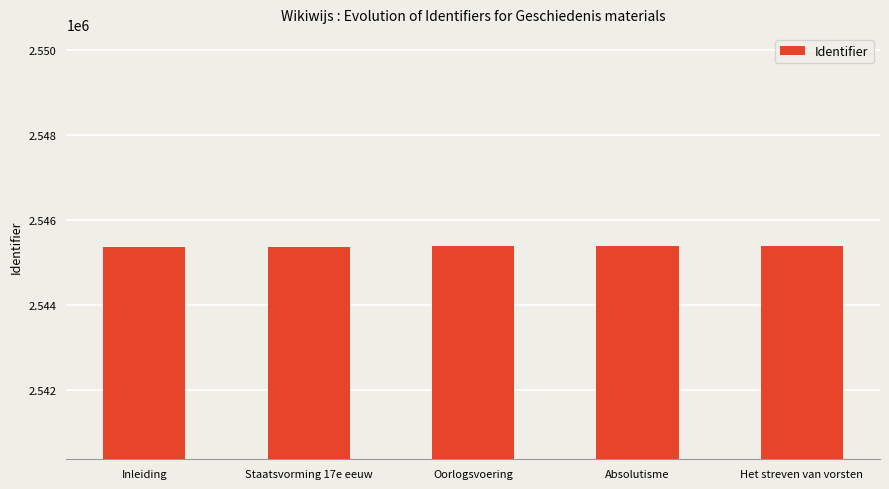

What is the smallest value displayed?

2545366